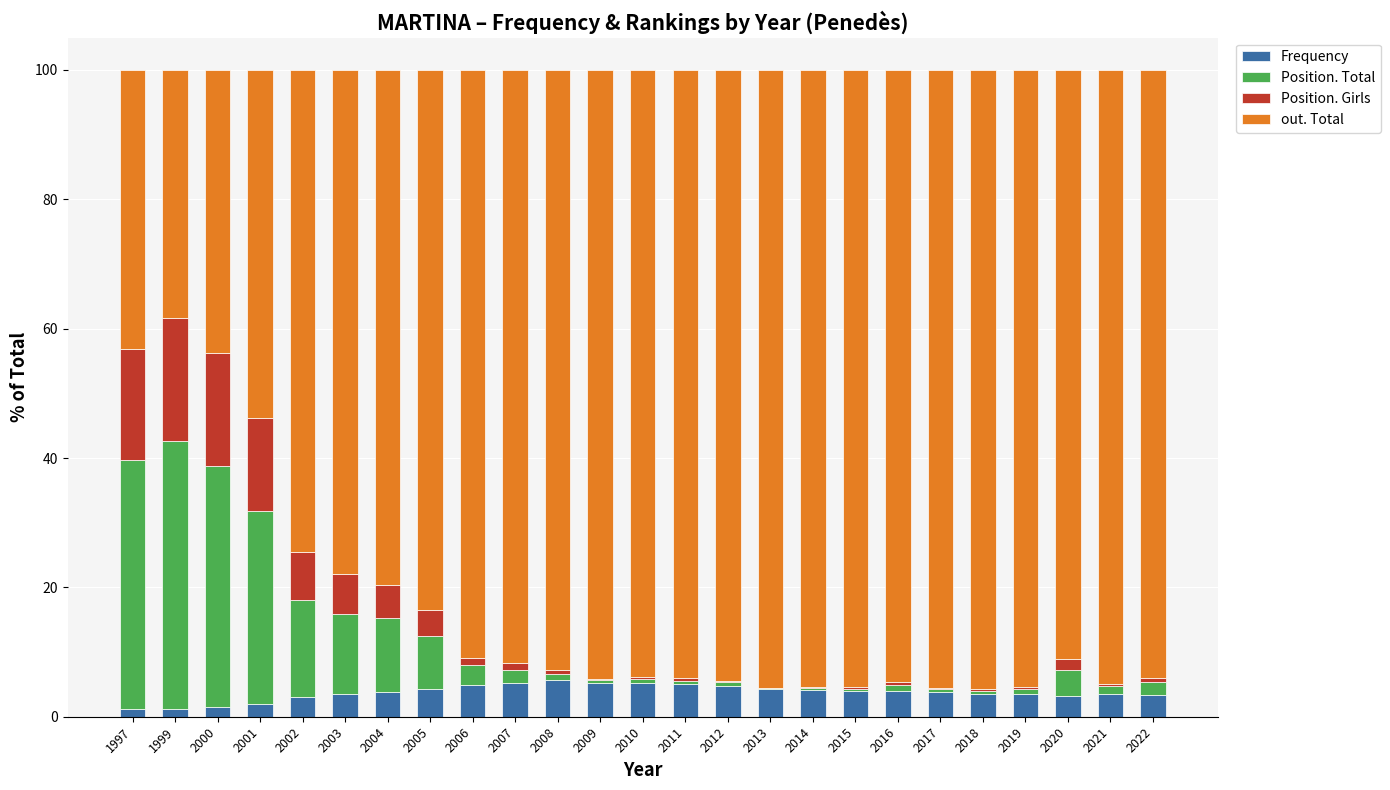

True or false: Frequency has a value of 5.3 at 2010.

True